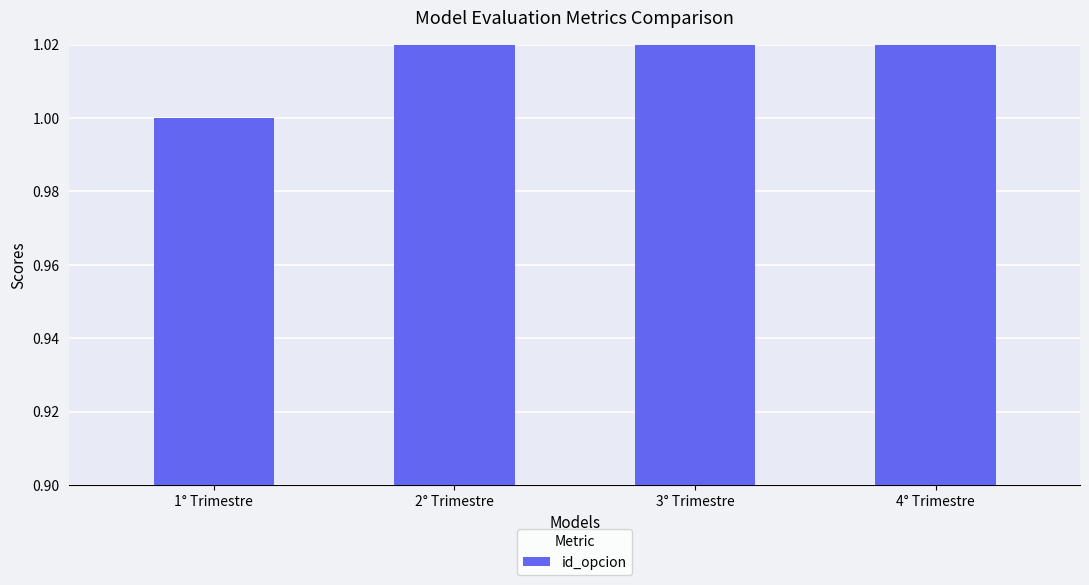

What is the maximum value shown in the chart?

4